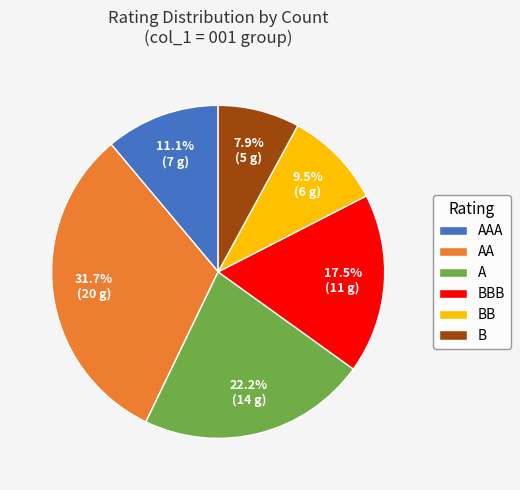

True or false: B accounts for 8% of the total.

True